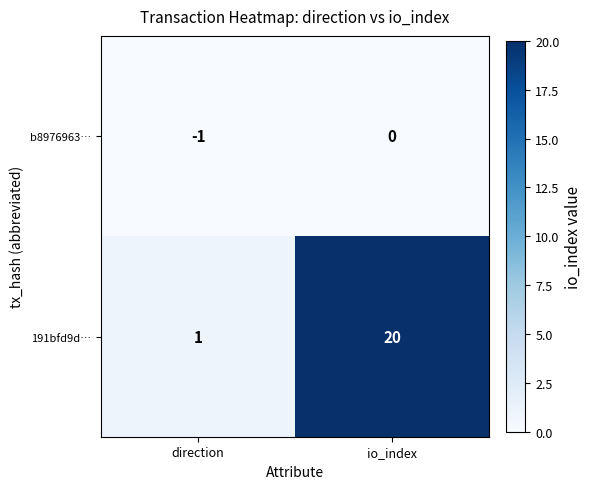

At which label is 191bfd9d… closest to 10?

direction